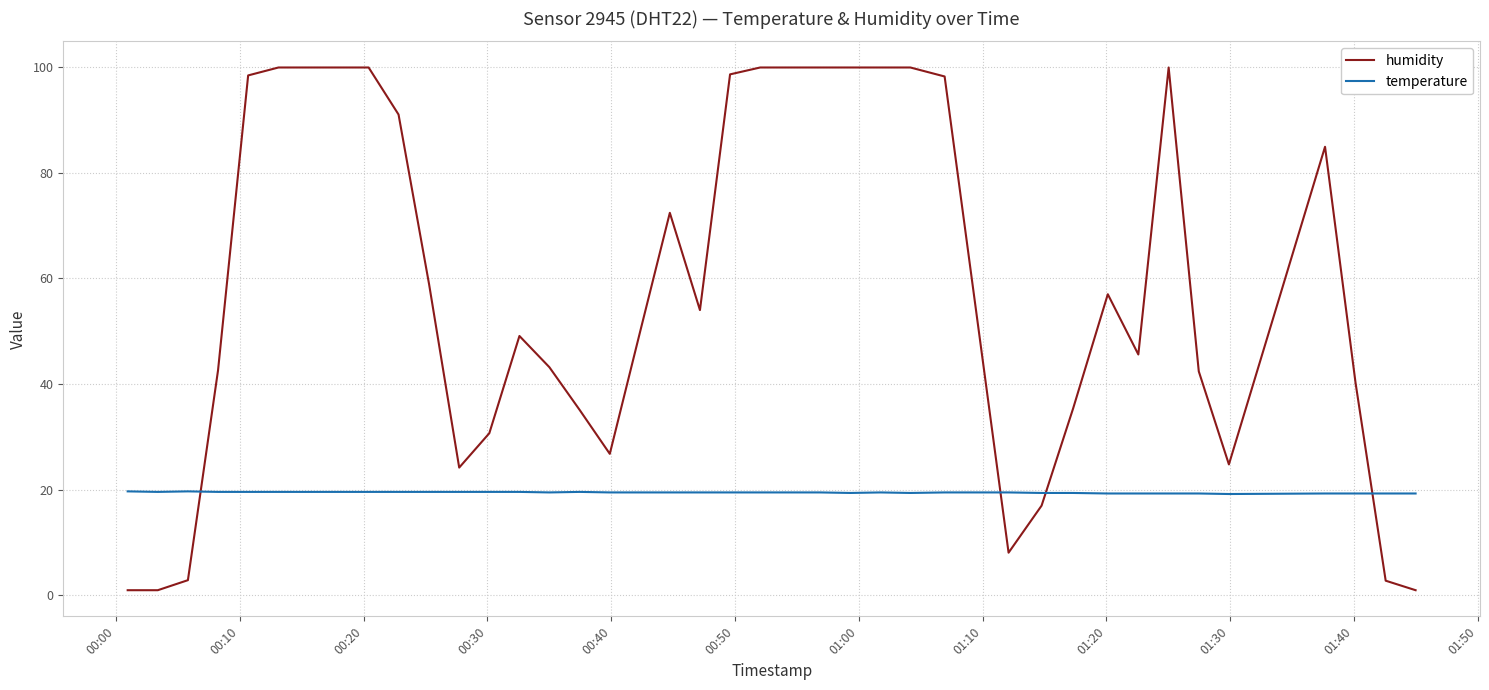

List the series in order of their peak value, lowest first.

temperature, humidity